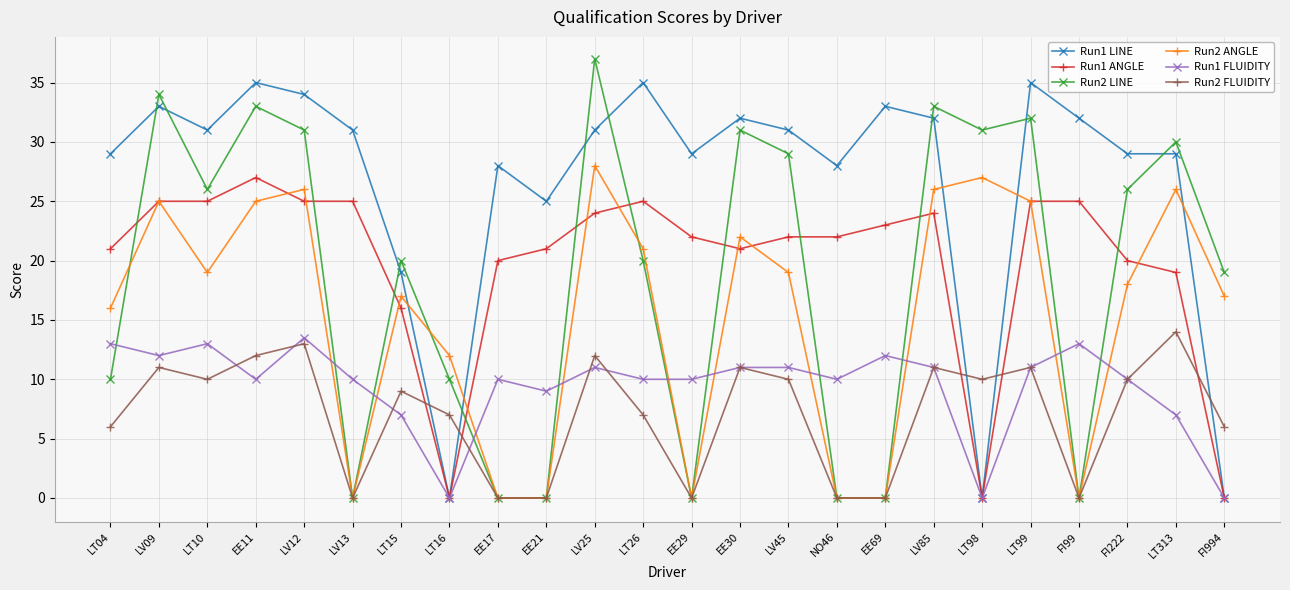

True or false: Run2 ANGLE has more than 1 points higher than both neighbors.

True